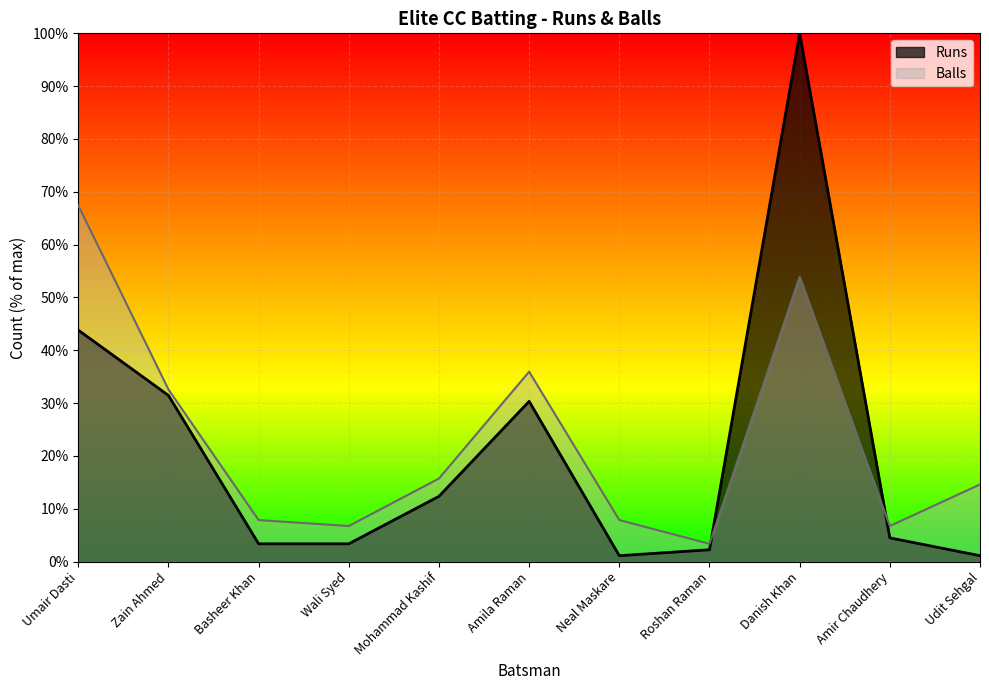

How many interior local valleys does the Runs series have?

1